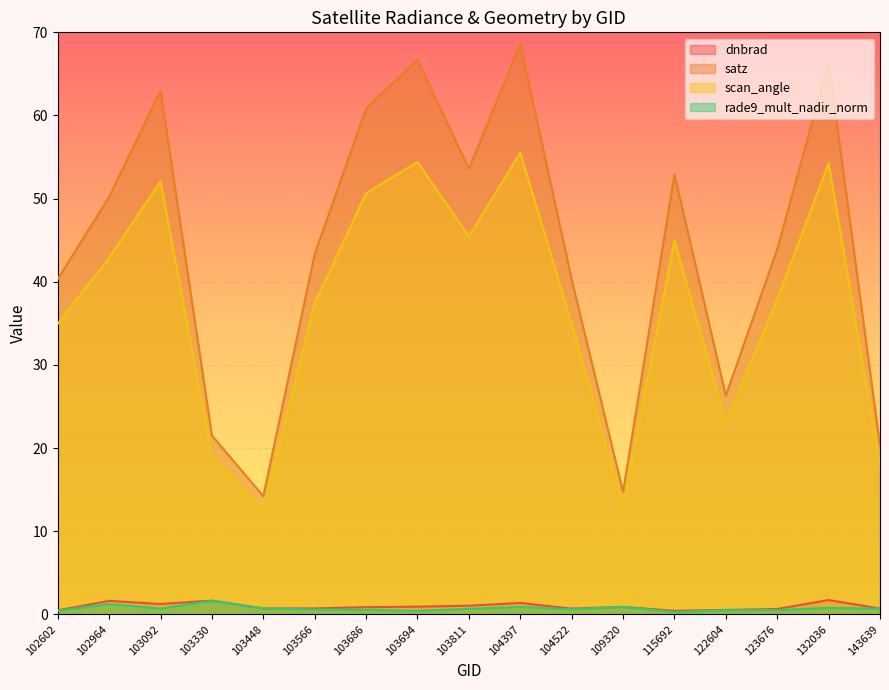

Reading left to right, transcribe all the data shown in this chart.

dnbrad: 102602=0.5	102964=1.6	103092=1.2	103330=1.6	103448=0.7	103566=0.7	103686=0.9	103694=0.9	103811=1.0	104397=1.4	104522=0.7	109320=0.9	115692=0.4	122604=0.5	123676=0.6	132036=1.7	143639=0.7
satz: 102602=40.3	102964=50.2	103092=63.0	103330=21.5	103448=14.2	103566=43.3	103686=60.9	103694=66.7	103811=53.6	104397=68.6	104522=40.3	109320=14.7	115692=52.9	122604=26.3	123676=43.9	132036=66.4	143639=20.3
scan_angle: 102602=35.0	102964=42.9	103092=52.1	103330=18.9	103448=12.5	103566=37.4	103686=50.7	103694=54.4	103811=45.4	104397=55.5	104522=34.9	109320=13.0	115692=44.9	122604=23.1	123676=37.9	132036=54.2	143639=17.9
rade9_mult_nadir_norm: 102602=0.4	102964=1.2	103092=0.7	103330=1.6	103448=0.7	103566=0.6	103686=0.5	103694=0.4	103811=0.7	104397=0.9	104522=0.6	109320=0.9	115692=0.3	122604=0.5	123676=0.5	132036=0.8	143639=0.7